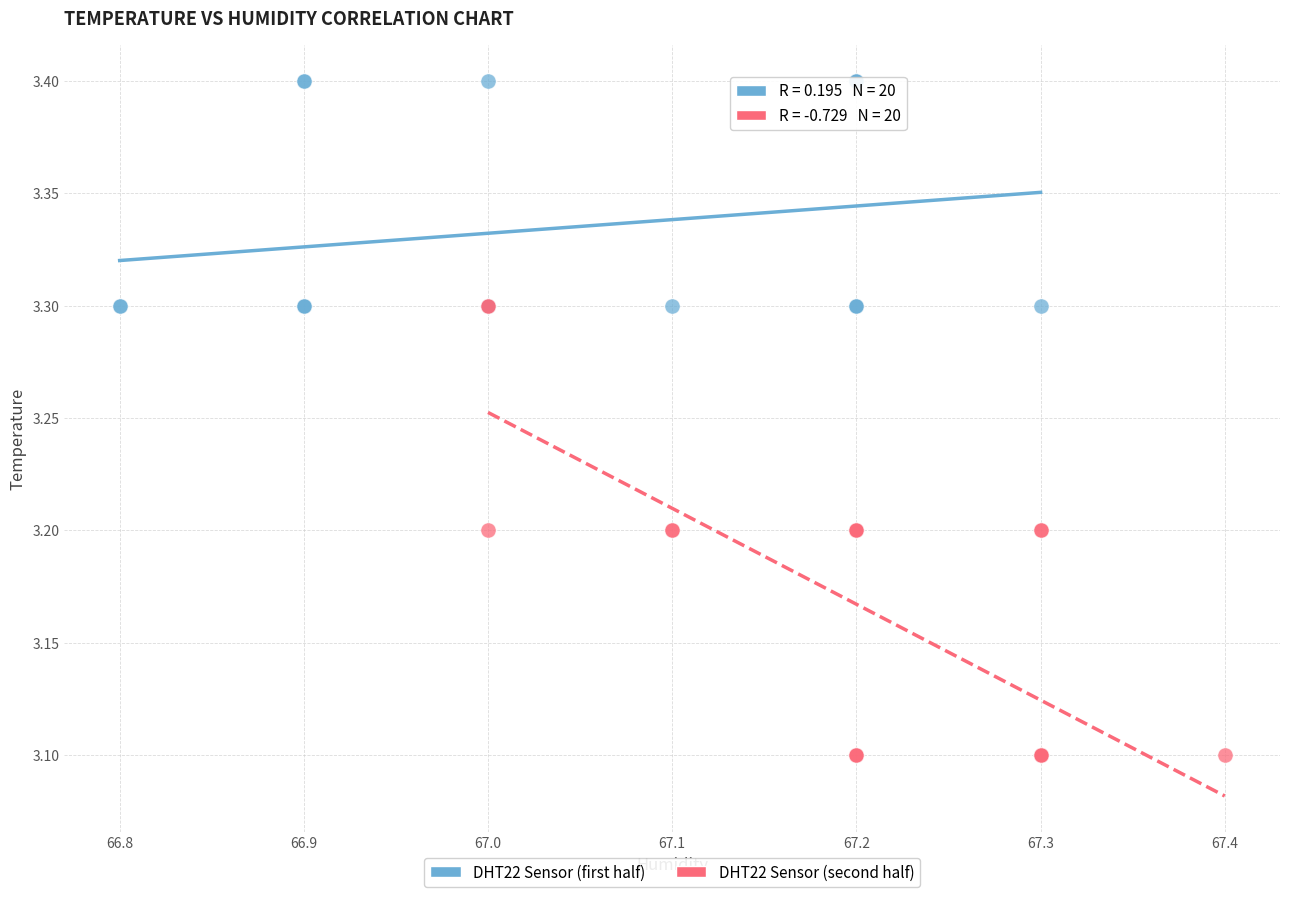

Which series contains the lowest Y value?

DHT22 Sensor (second half)